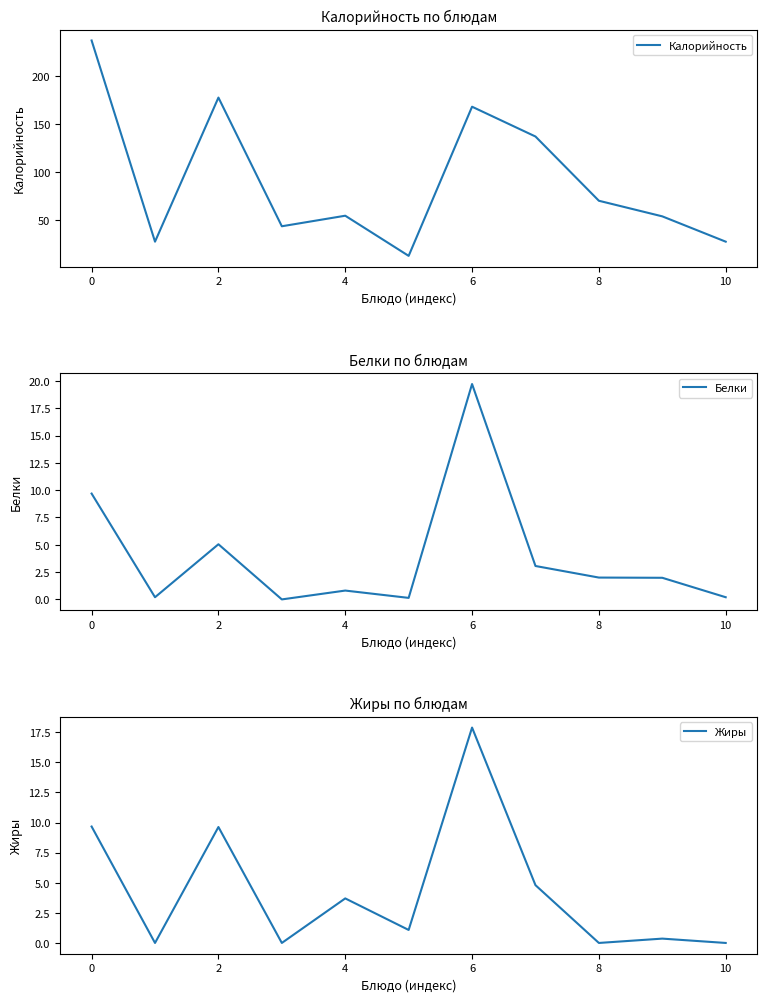

What is the difference between the Калорийность values at 9 and 2?

123.4